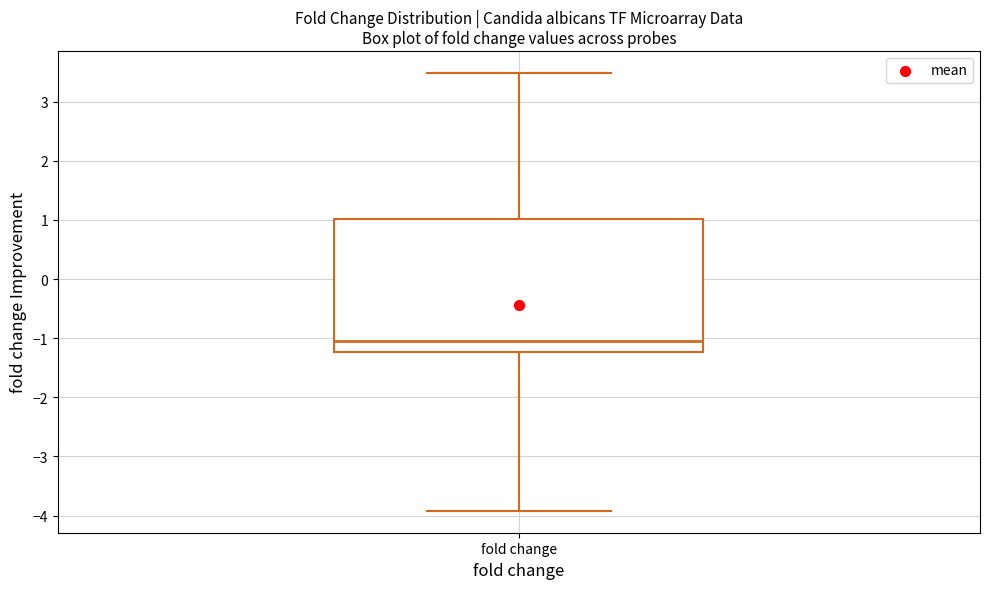

Where does the lower whisker of the box for fold change end on the y-axis? The values are not printed on the chart, so give them approximately, as read against the axis.

-3.9